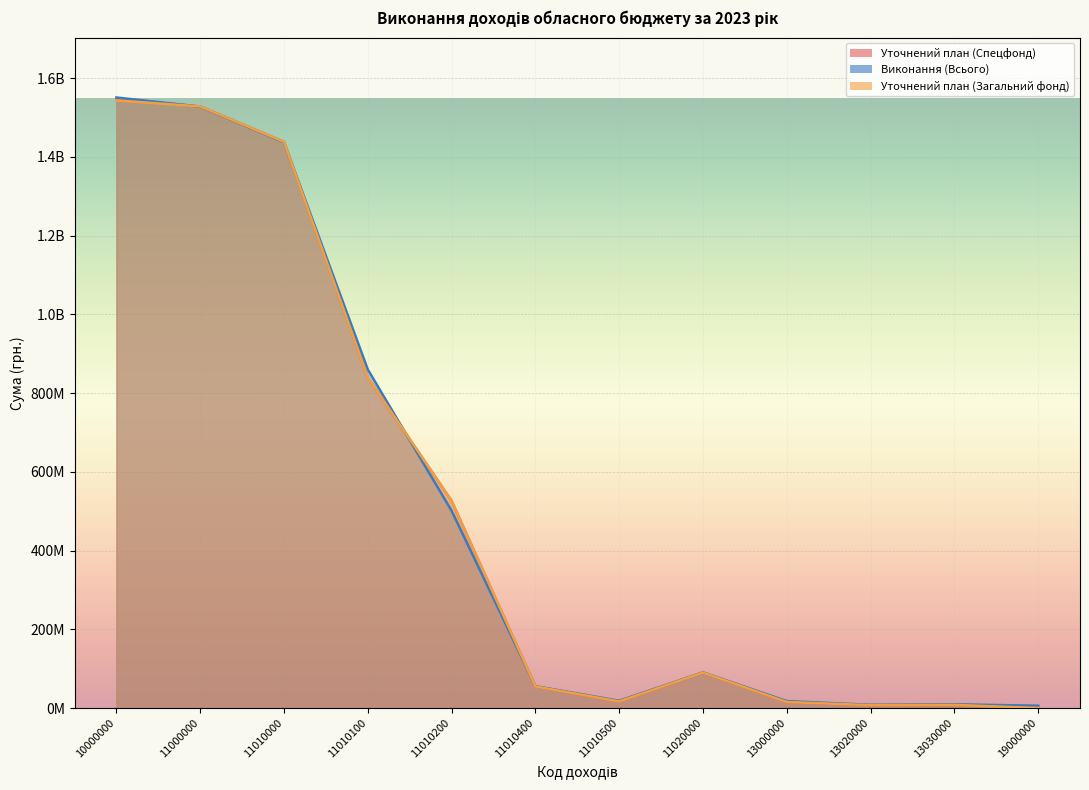

At 11010000, list the series in order from largest to smallest.

Уточнений план (Спецфонд), Уточнений план (Загальний фонд), Виконання (Всього)